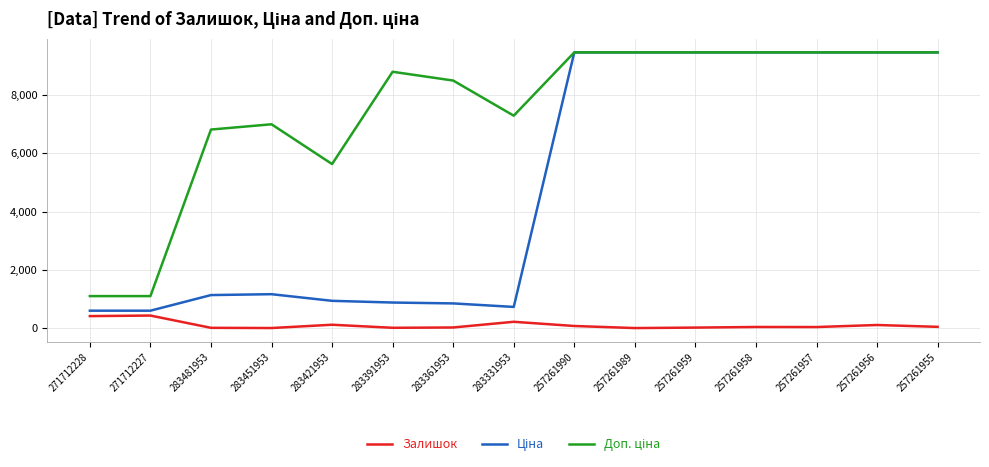

How many lines are shown in the chart?

3